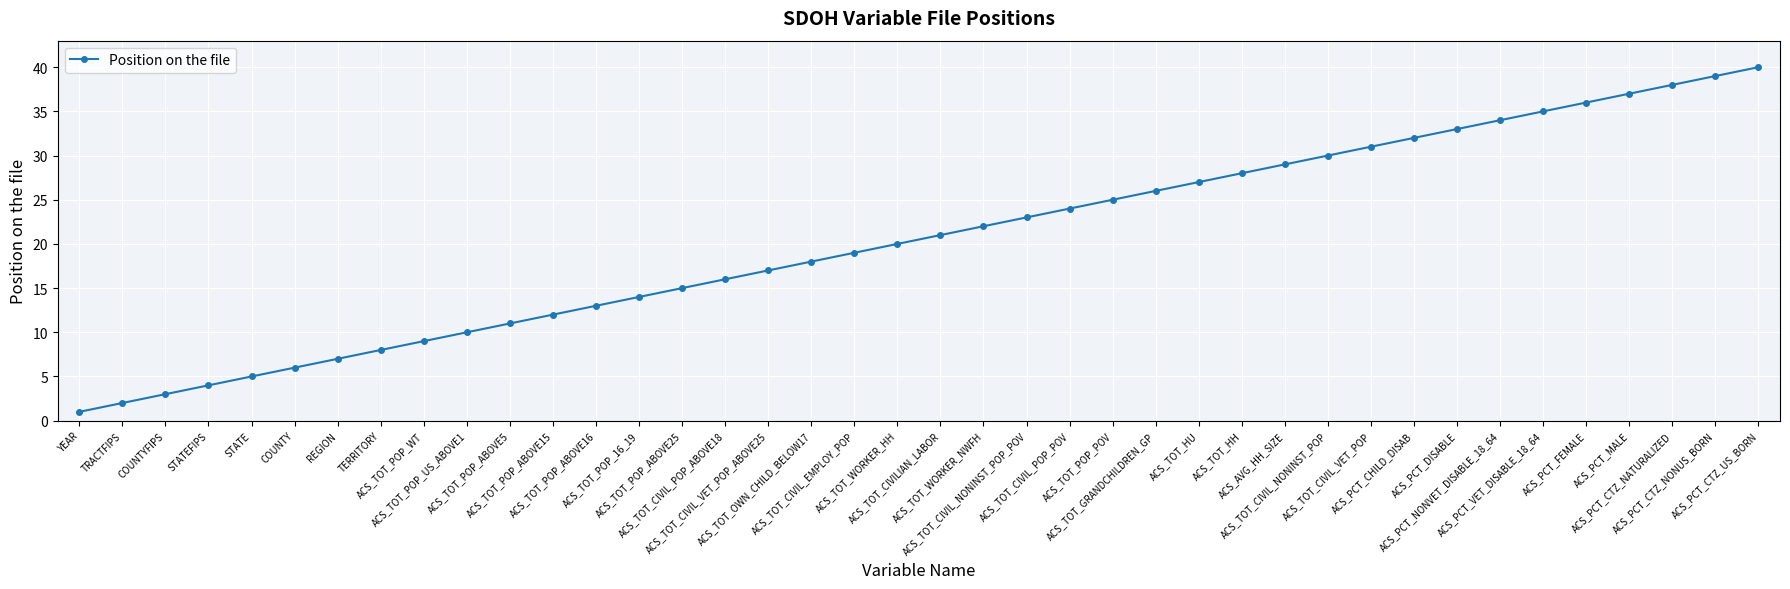

How many categories are shown in the chart?

40